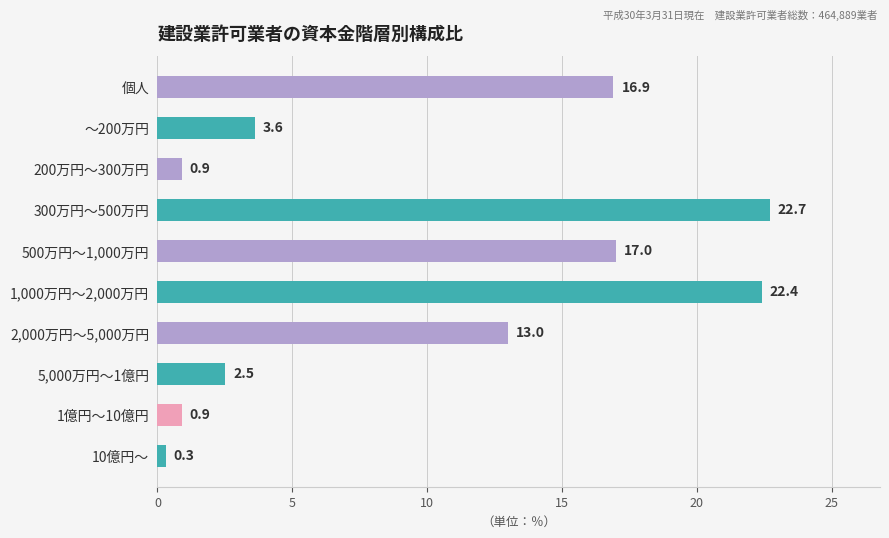

Which has a higher value, 2,000万円～5,000万円 or 5,000万円～1億円?

2,000万円～5,000万円